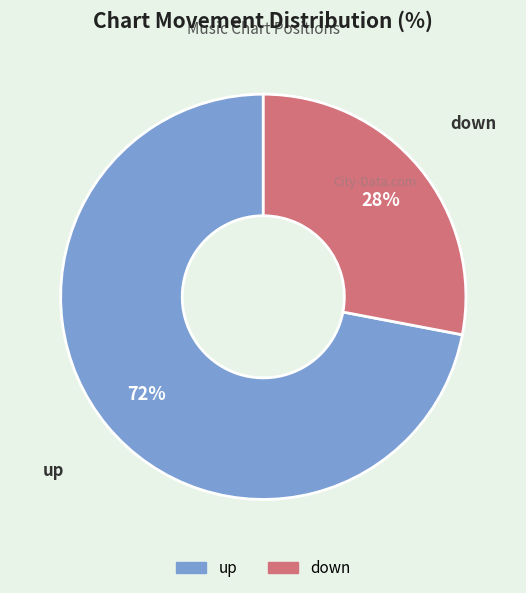

Approximately how many times larger is the value at up compared to down?

2.6